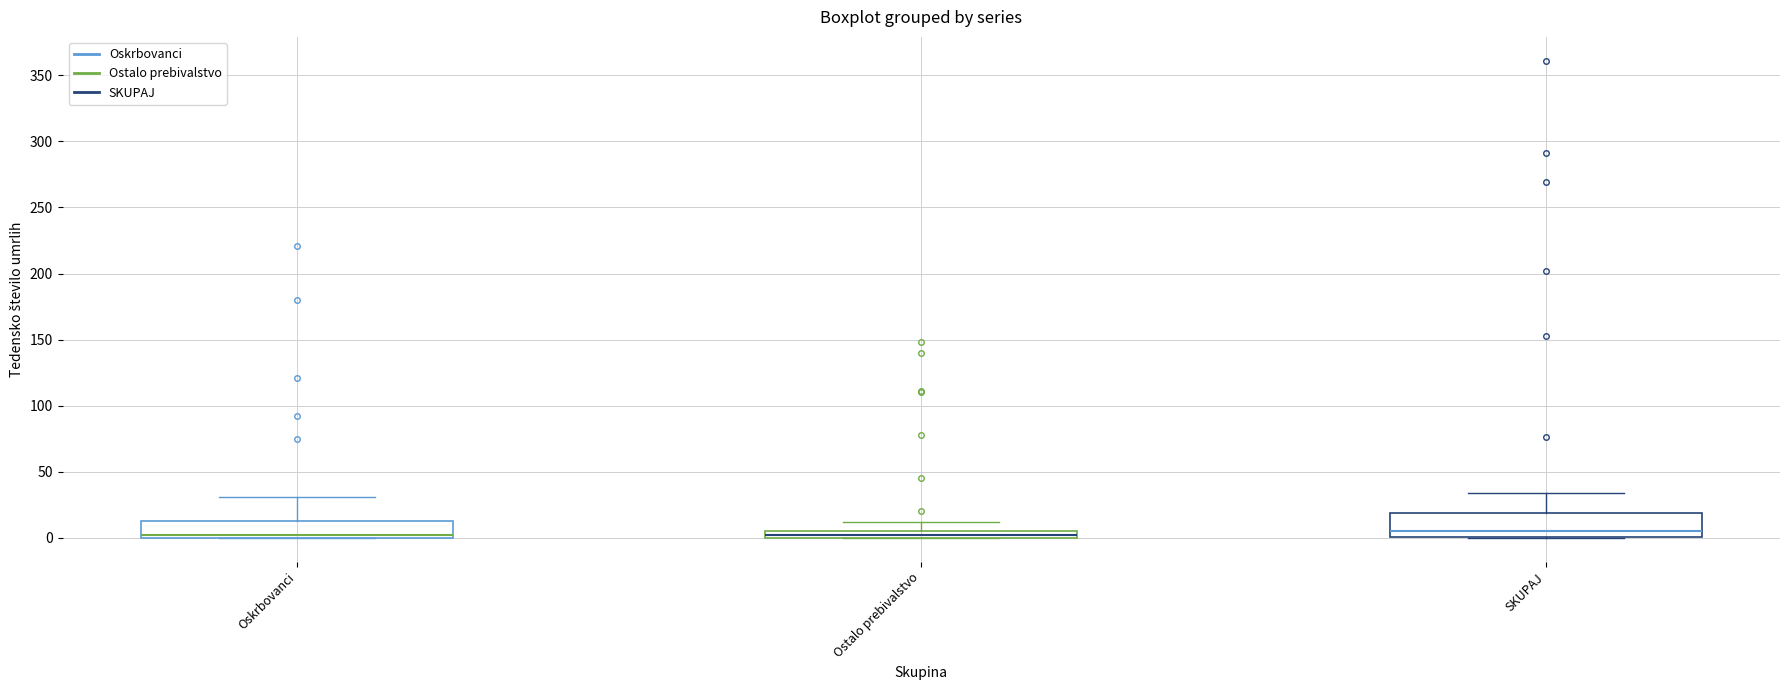

Where is the upper edge of the box for Ostalo prebivalstvo on the y-axis? The values are not printed on the chart, so give them approximately, as read against the axis.

5